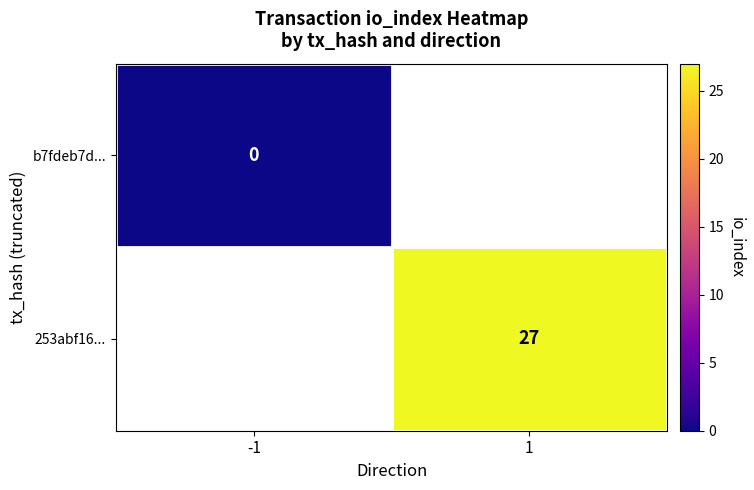

At how many categories does at least one series exceed 2?

1